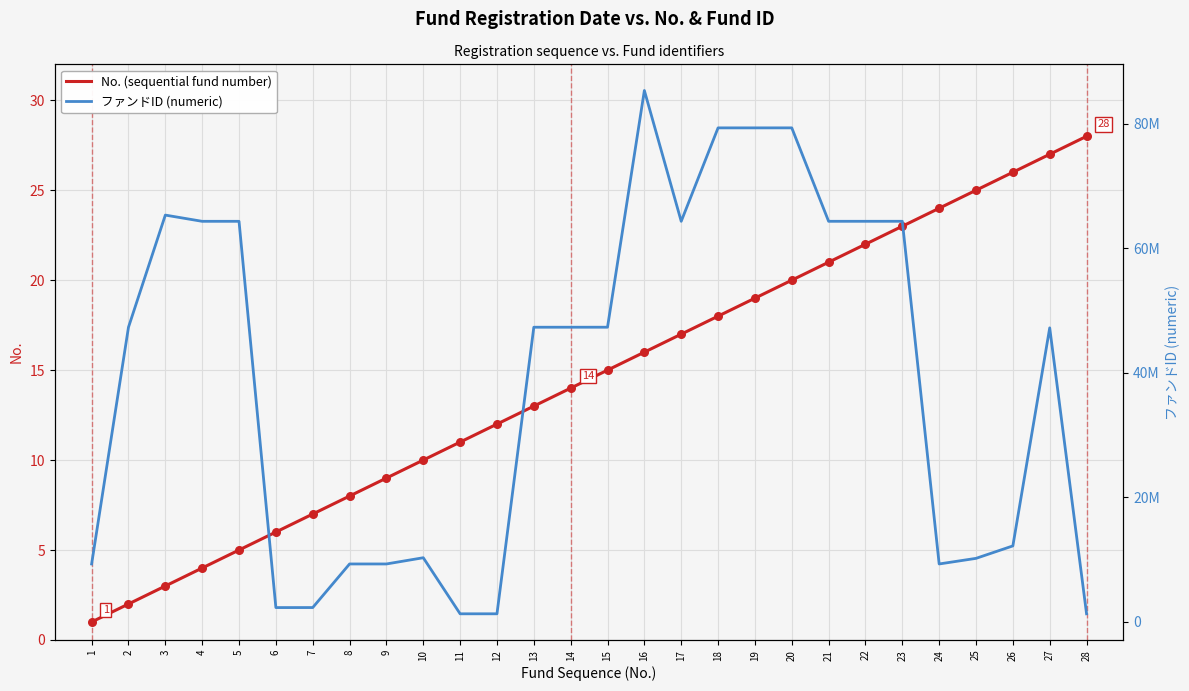

At which category is the sum across all series the highest?

16